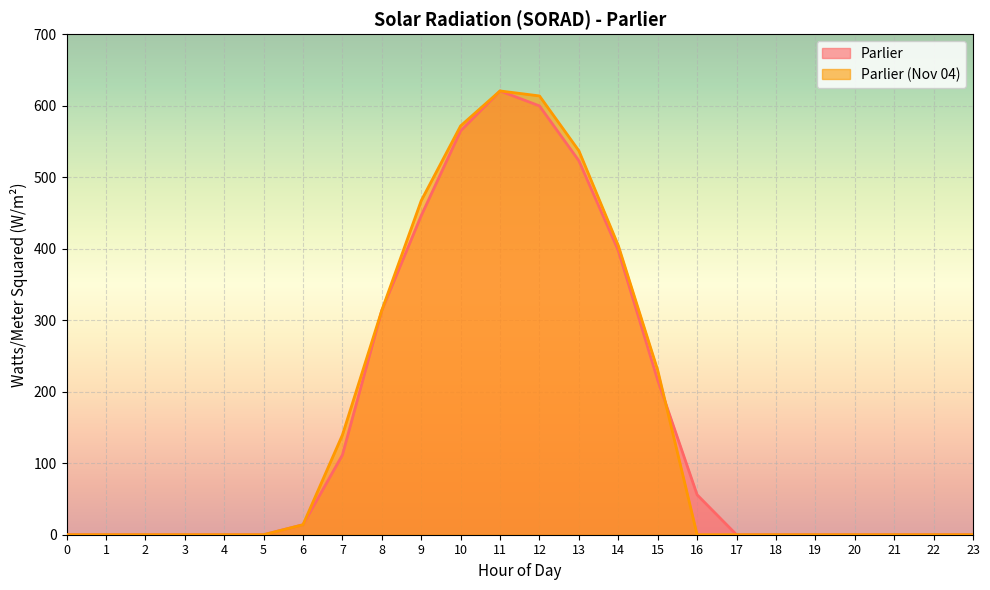

After their last crossing, which series has the higher values: Parlier (Nov 04) or Parlier?

Parlier